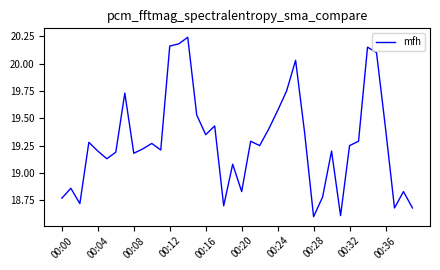

How many interior local valleys (lower than both neighbors) does the data have?

11